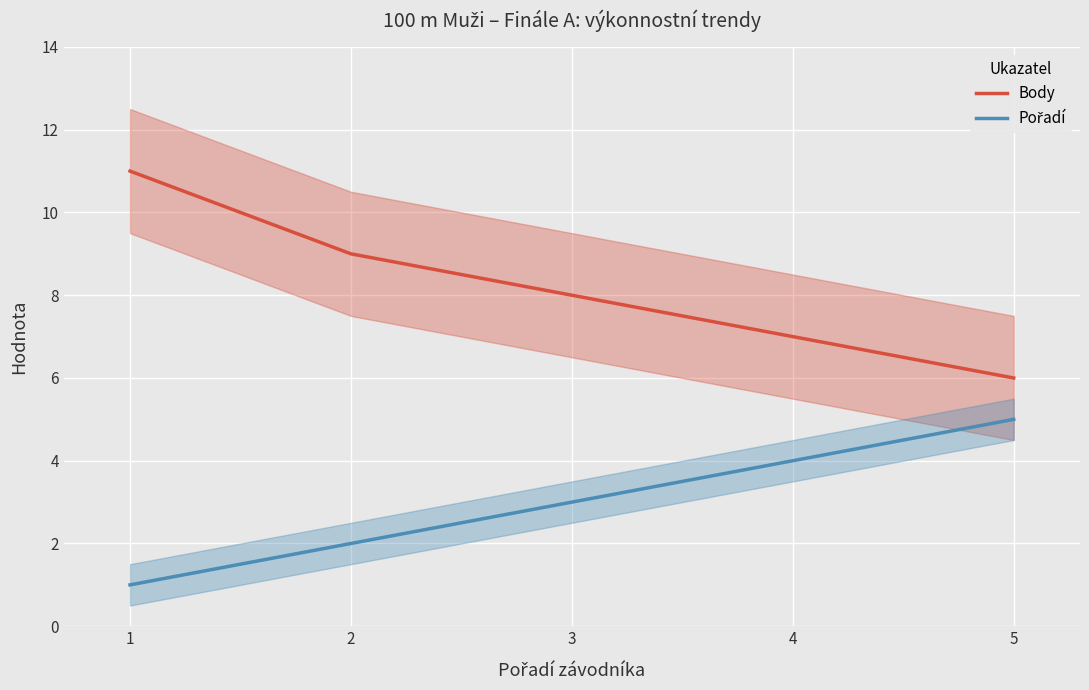

True or false: Pořadí and Body intersect in this chart.

False